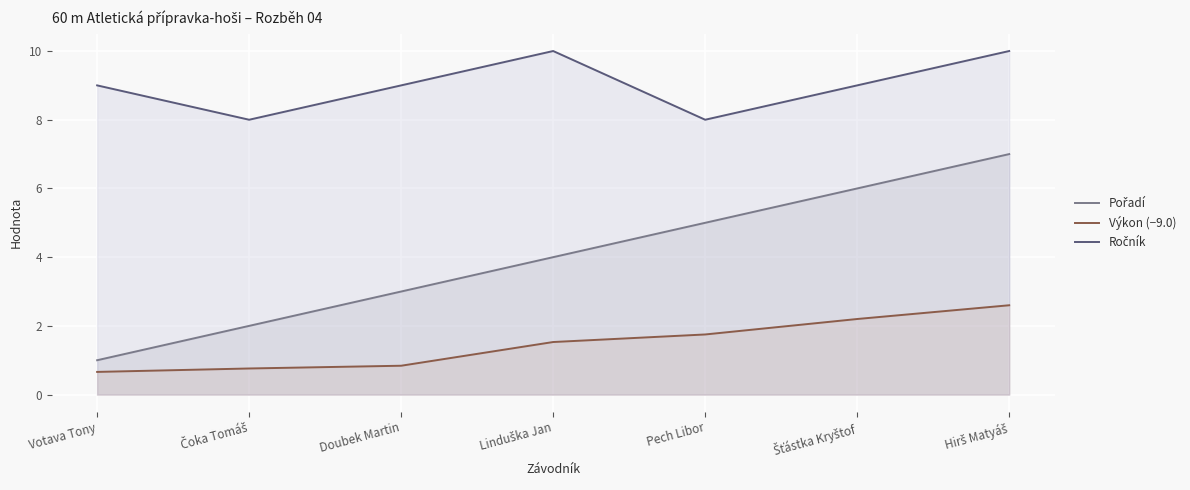

Where is Ročník nearest to the value 9?

Votava Tony